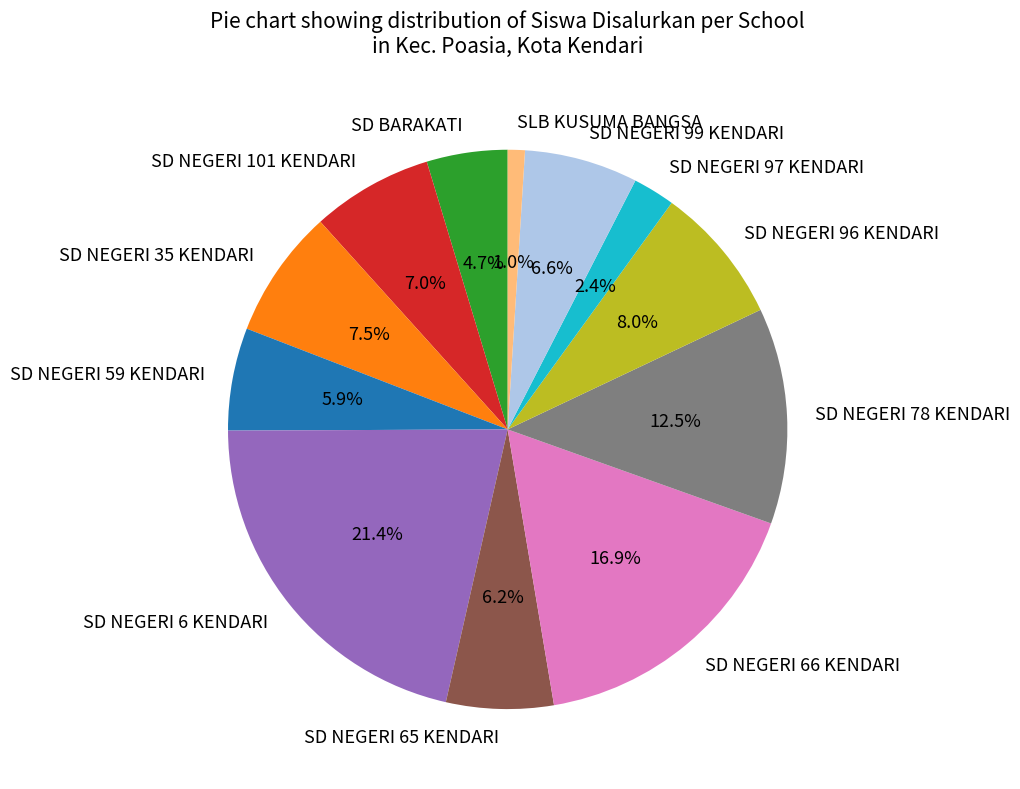

Combined, what portion of the pie is SD NEGERI 65 KENDARI and SD NEGERI 101 KENDARI?

13.2%